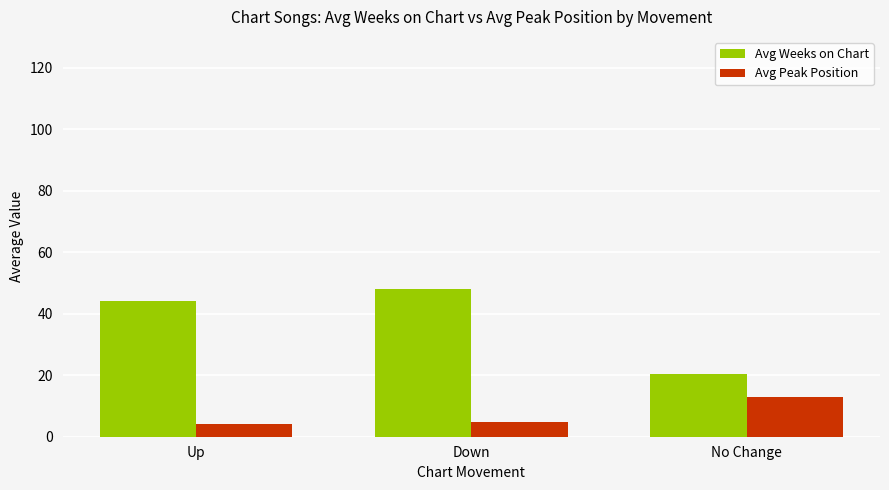

Which series has the largest total across all categories?

Avg Weeks on Chart